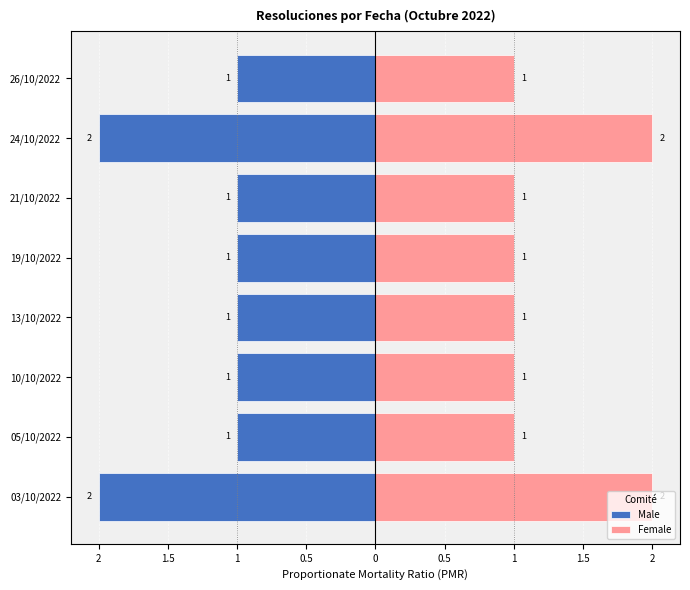

Which series changed the most between 21/10/2022 and 24/10/2022?

Male